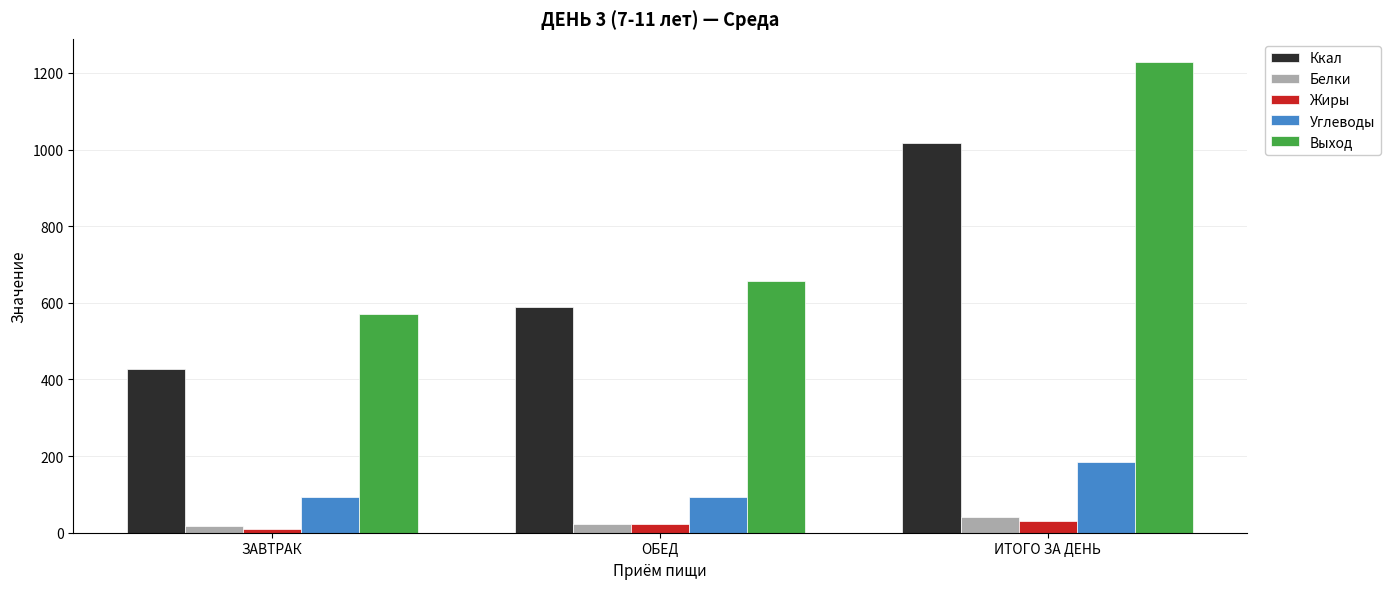

What are all the series names shown in the legend?

Ккал, Белки, Жиры, Углеводы, Выход